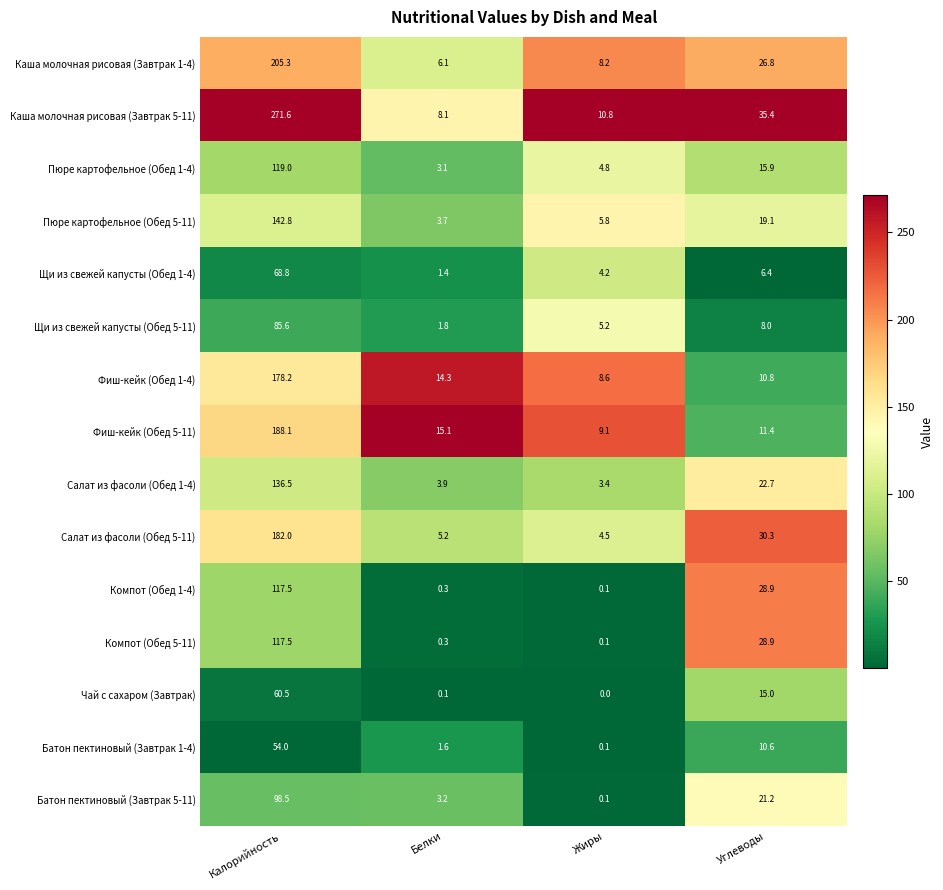

What is the difference between the highest and lowest values at Калорийность?

217.6